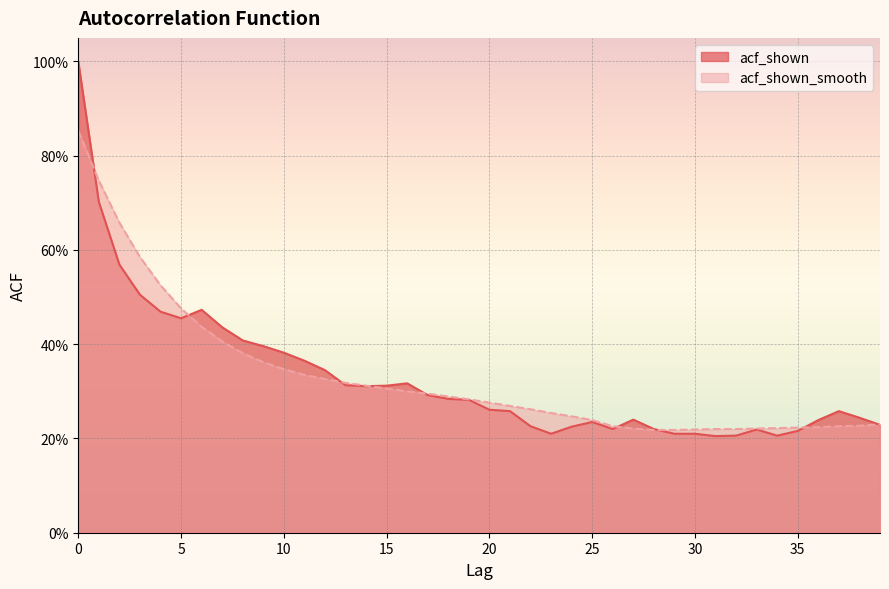

Reading left to right, what are all the values shown in this chart?

acf_shown: 1.0	0.7	0.6	0.5	0.5	0.5	0.5	0.4	0.4	0.4	0.4	0.4	0.3	0.3	0.3	0.3	0.3	0.3	0.3	0.3	0.3	0.3	0.2	0.2	0.2	0.2	0.2	0.2	0.2	0.2	0.2	0.2	0.2	0.2	0.2	0.2	0.2	0.3	0.2	0.2
acf_shown_smooth: 0.9	0.7	0.7	0.6	0.5	0.5	0.4	0.4	0.4	0.4	0.3	0.3	0.3	0.3	0.3	0.3	0.3	0.3	0.3	0.3	0.3	0.3	0.3	0.3	0.2	0.2	0.2	0.2	0.2	0.2	0.2	0.2	0.2	0.2	0.2	0.2	0.2	0.2	0.2	0.2